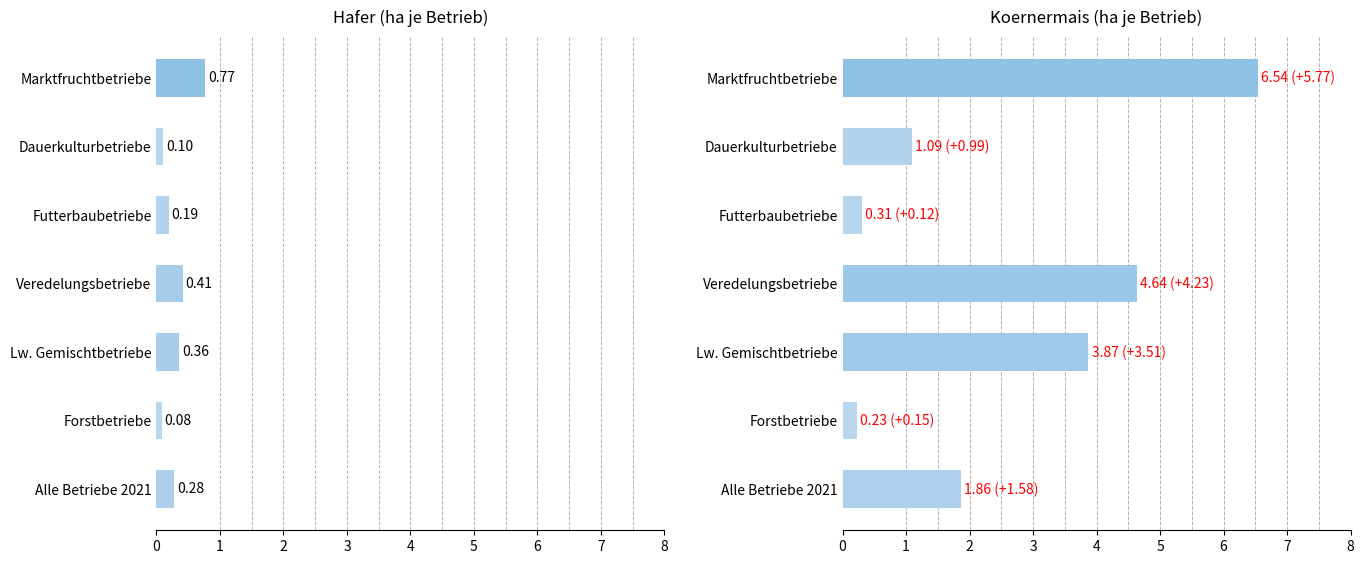

Rank the series at Alle Betriebe 2021 from highest to lowest value.

Koernermais, Getreide Hafer